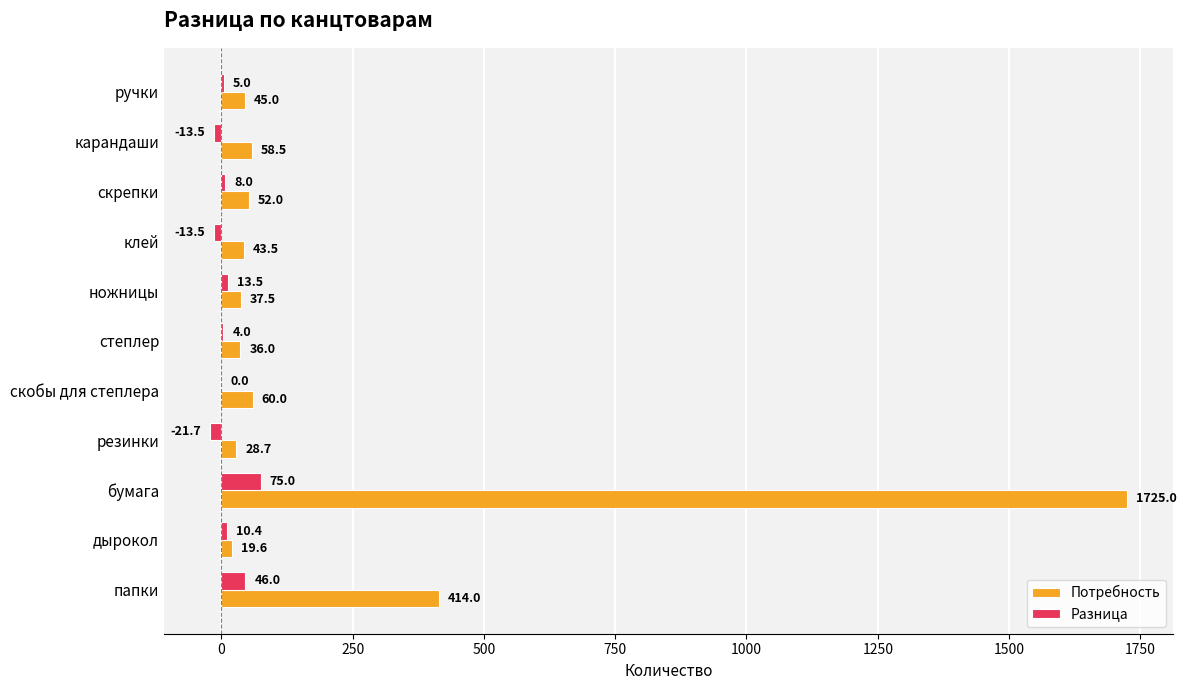

What is the total value across all series at ножницы?

51.0